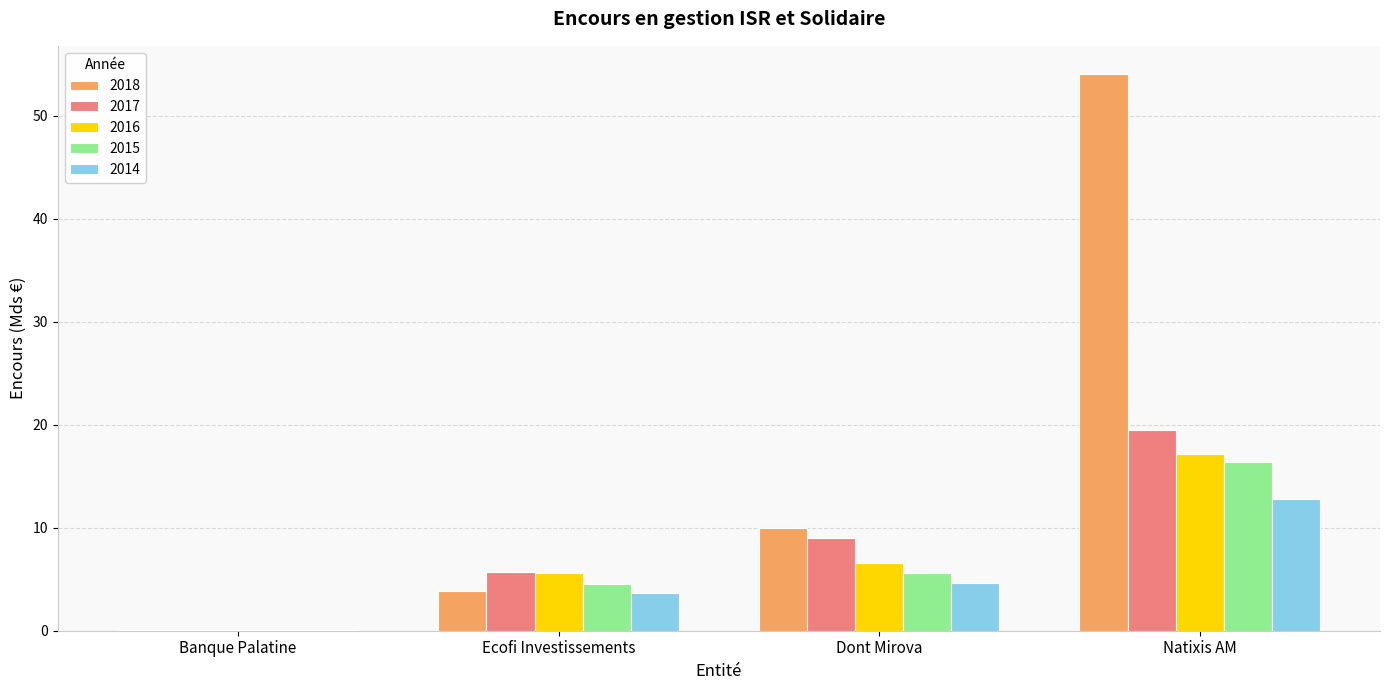

What is the total value across all series at Natixis AM?

120.0